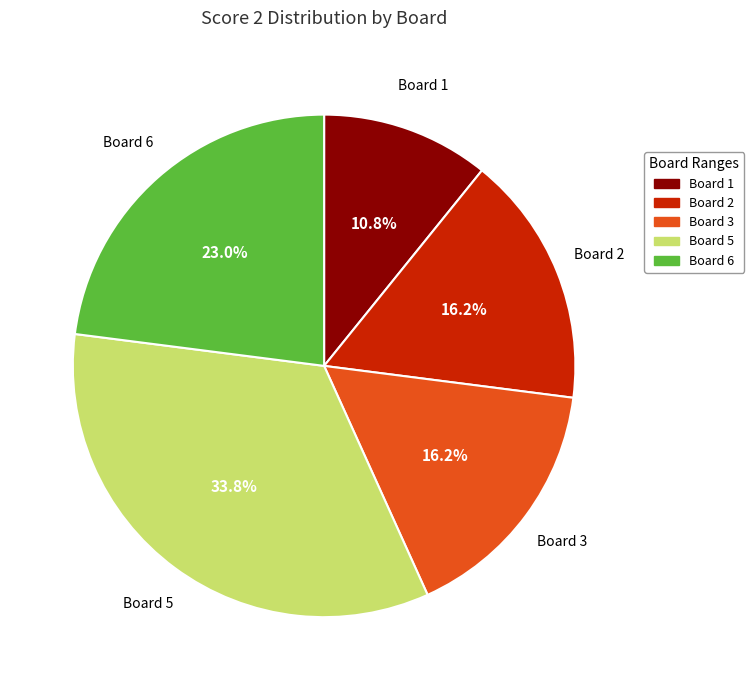

Count the number of slices in the pie.

5